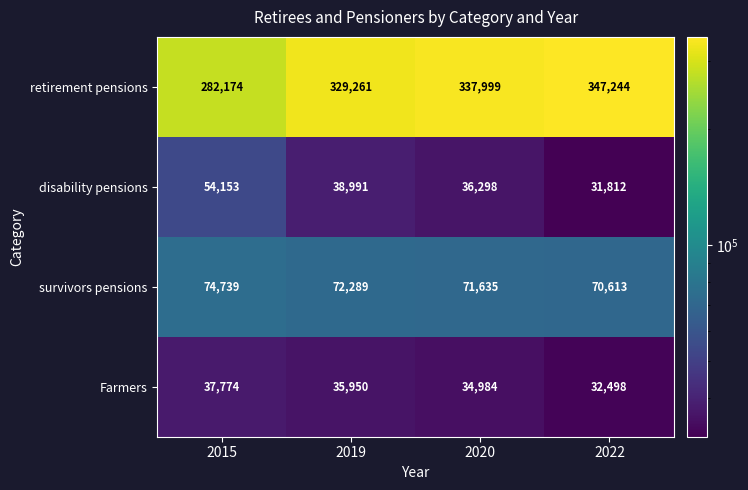

Which category has the highest value across all series?

2022